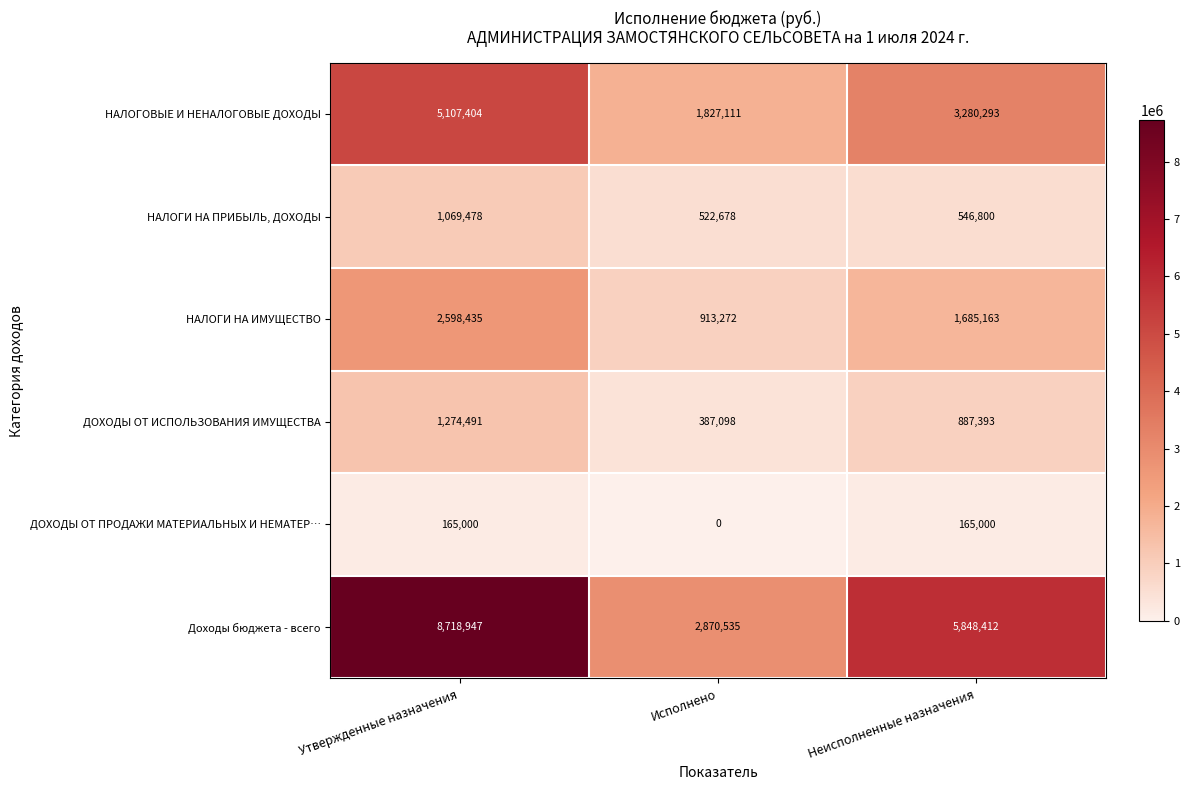

How many data points does each series have?

3